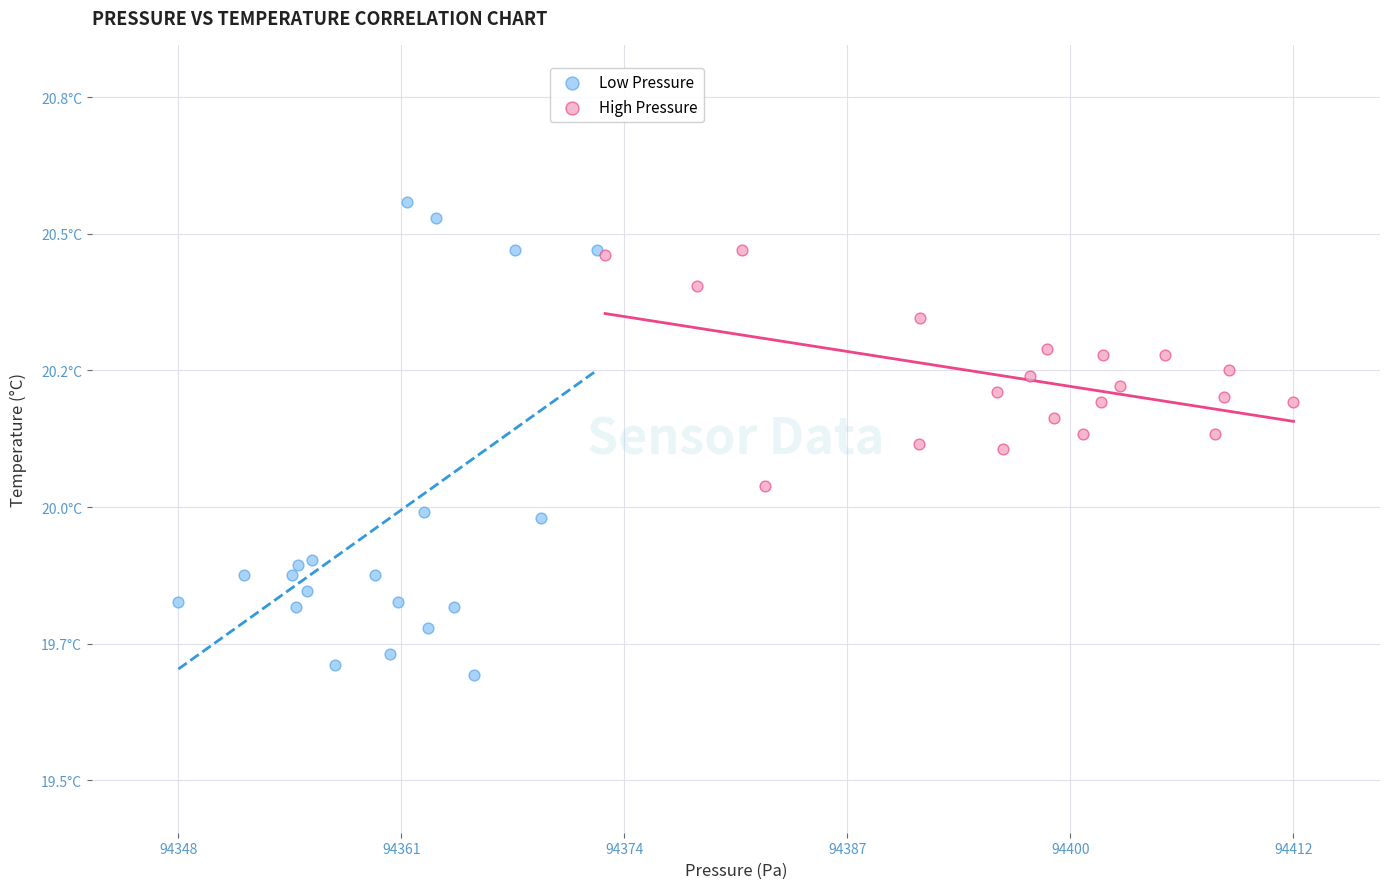

Which series contains the lowest Y value?

Low Pressure